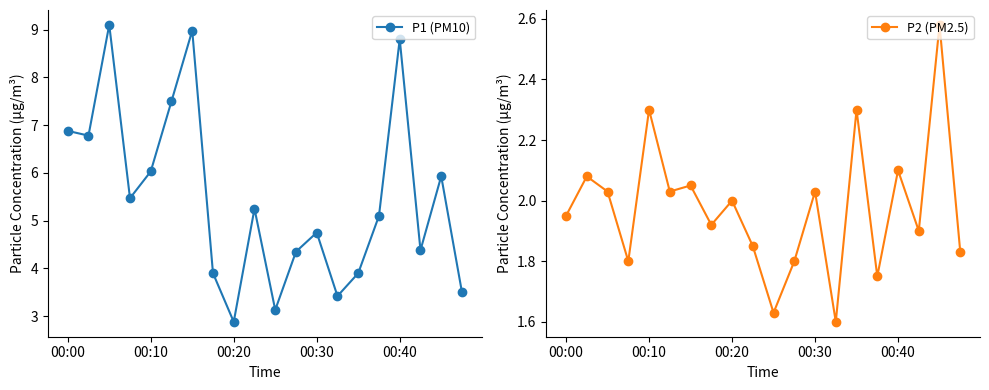

Is it true that P1 (PM10) equals 9.0 at 6?

True